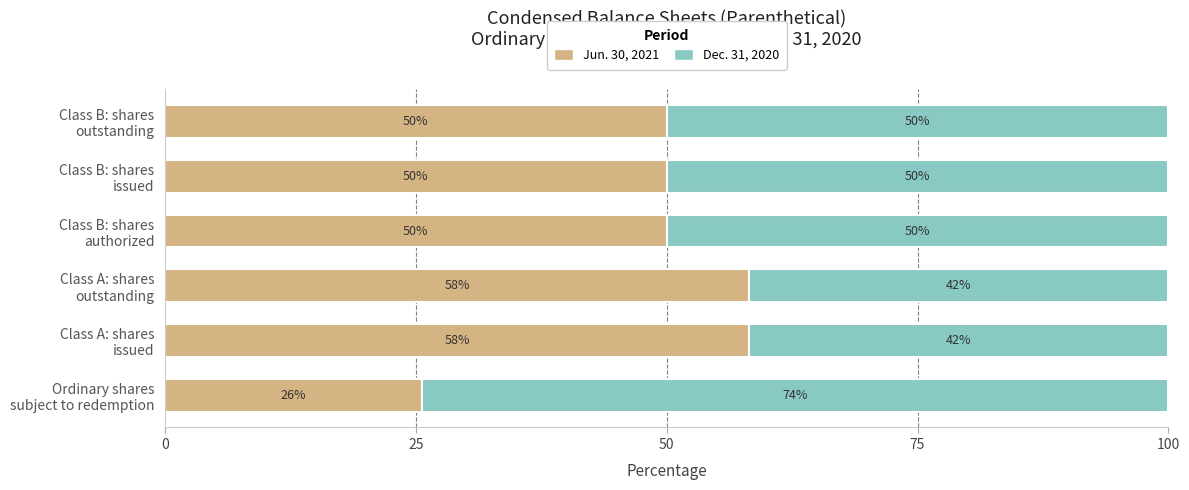

What is the sum of all Jun. 30, 2021 values?

292.0